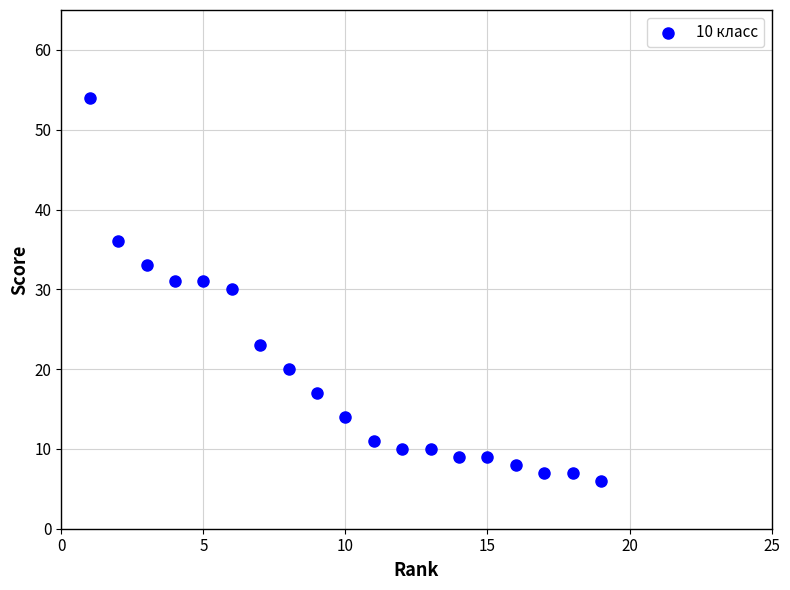

What is the range of Y values (max minus min)?

48